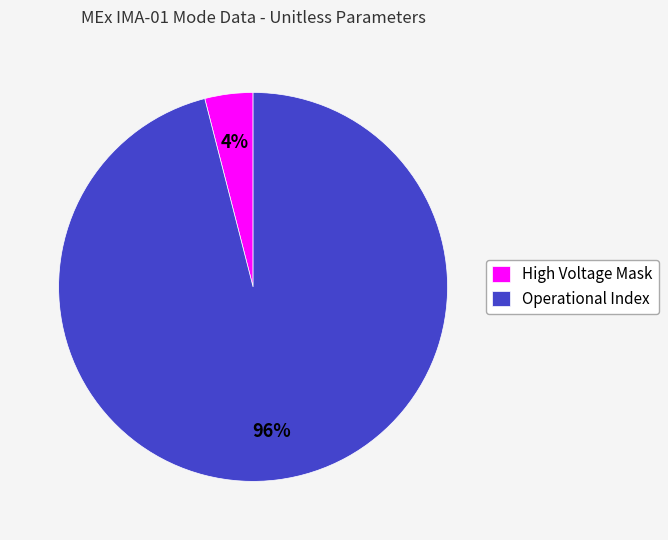

How many segments does this pie chart have?

2